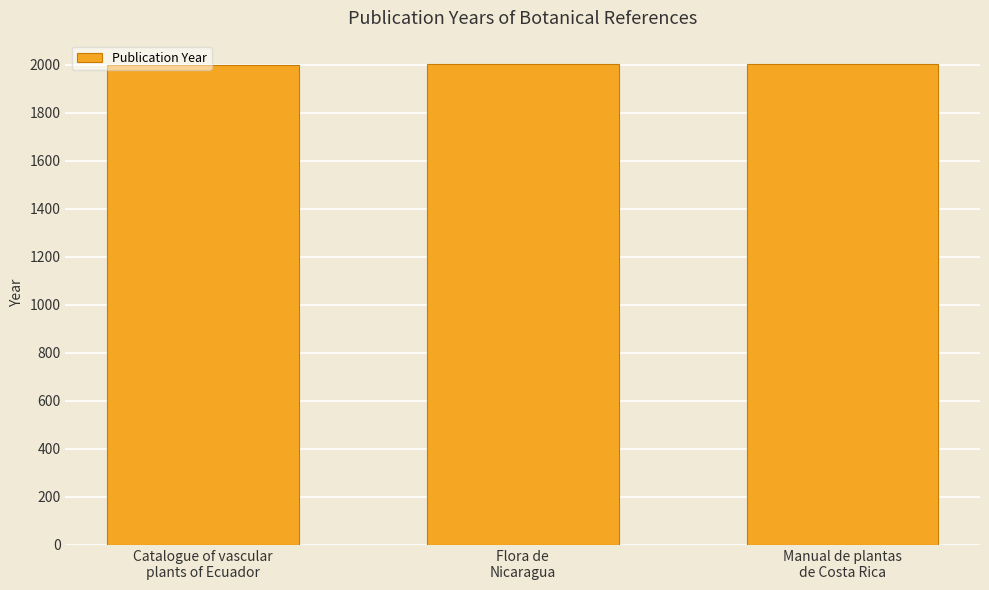

How many data points are less than 2001?

1